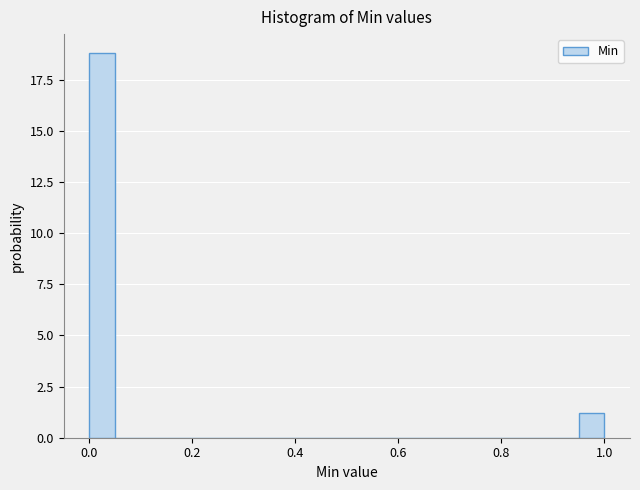

Read against the x-axis, roughly where is the centre of the tallest bar?

0.02